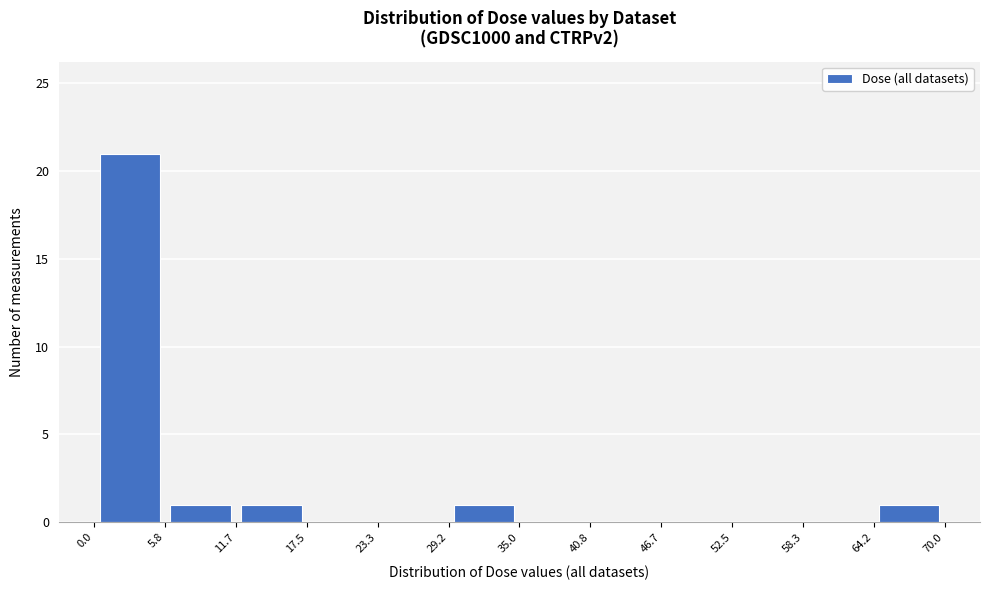

Reading left to right, transcribe this chart: for each bar, give the range it covers on the x-axis and its height. The values are not printed on the chart, so give them approximately, as read against the axis.

0.0 to 5.8: 21
5.8 to 11.7: 1
11.7 to 17.5: 1
17.5 to 23.3: 0
23.3 to 29.2: 0
29.2 to 35.0: 1
35.0 to 40.8: 0
40.8 to 46.7: 0
46.7 to 52.5: 0
52.5 to 58.3: 0
58.3 to 64.2: 0
64.2 to 70.0: 1